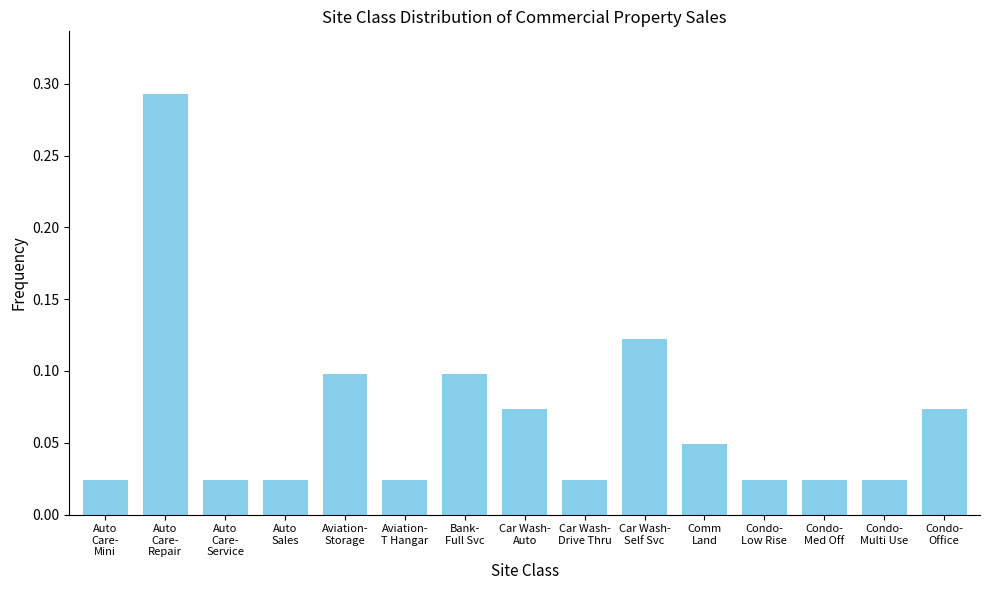

What is the sum of all values?

1.0